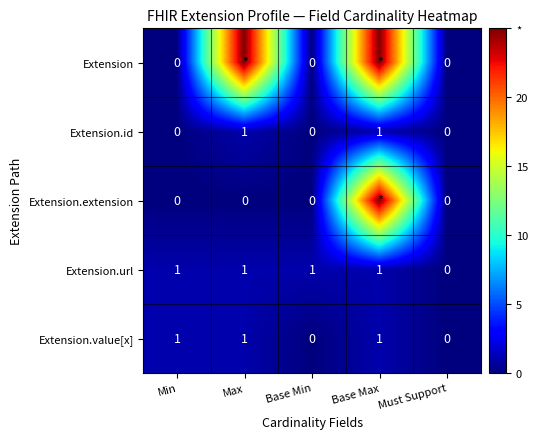

Rank the categories by Extension.extension value from highest to lowest.

Base Max, Min, Max, Base Min, Must Support